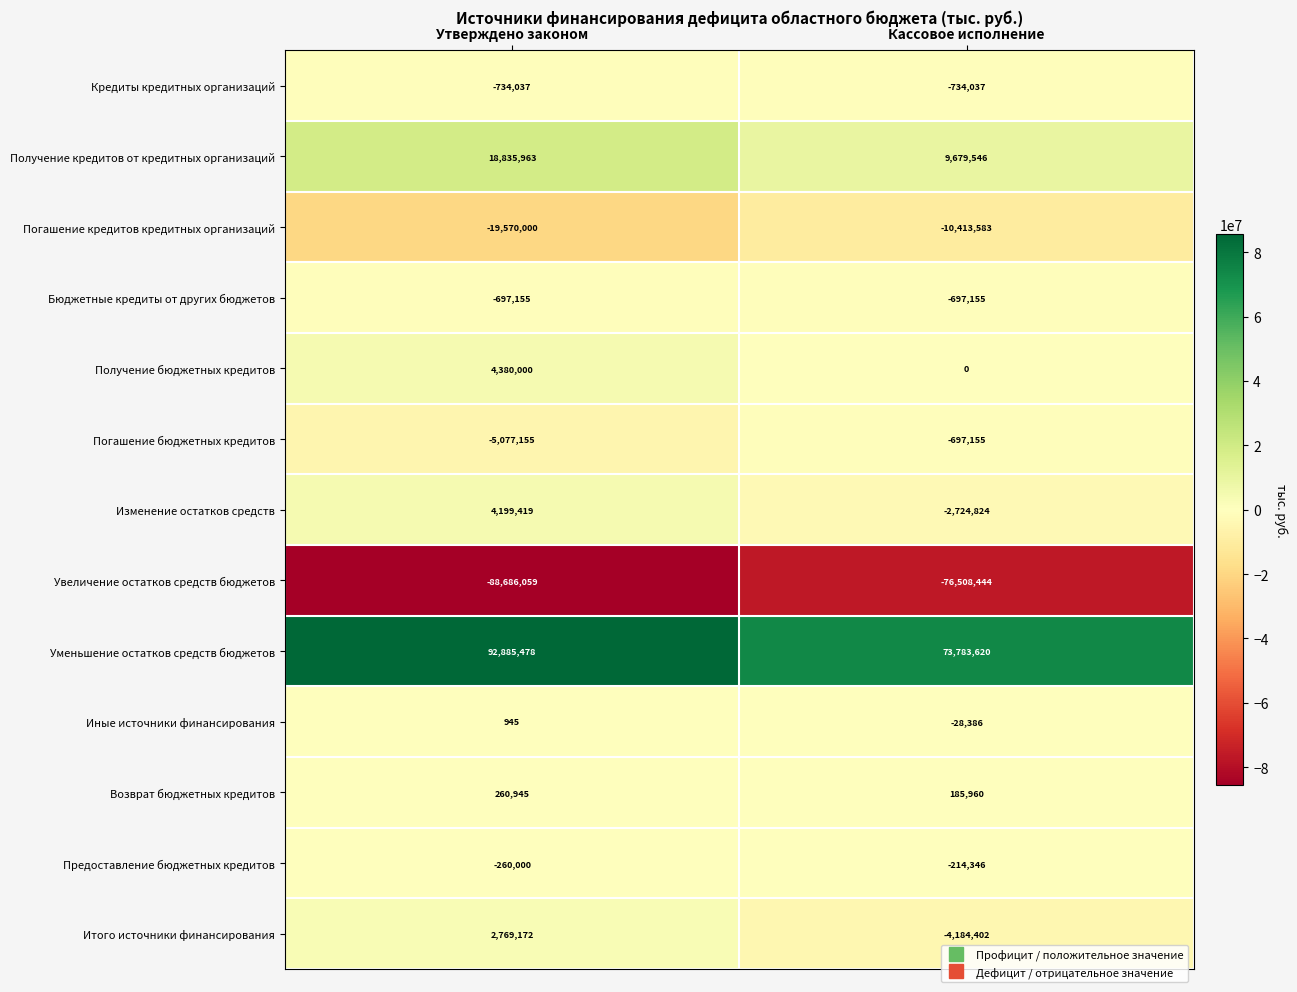

What is the smallest value displayed?

-88686059